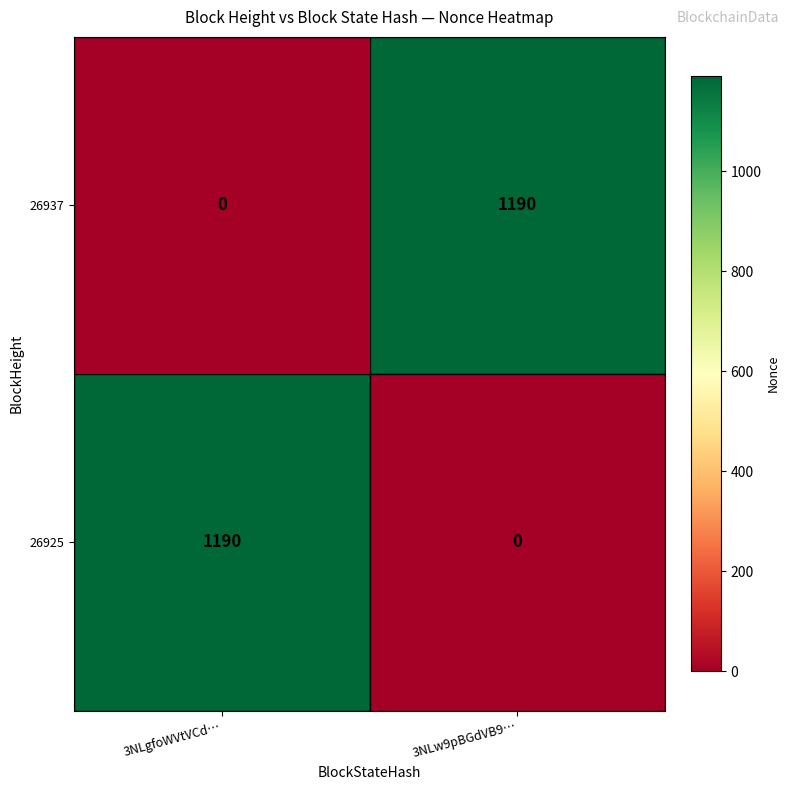

Reading left to right, what are all the values shown in this chart?

26937: 3NLgfoWVtVCd…=0	3NLw9pBGdVB9…=1190
26925: 3NLgfoWVtVCd…=1190	3NLw9pBGdVB9…=0